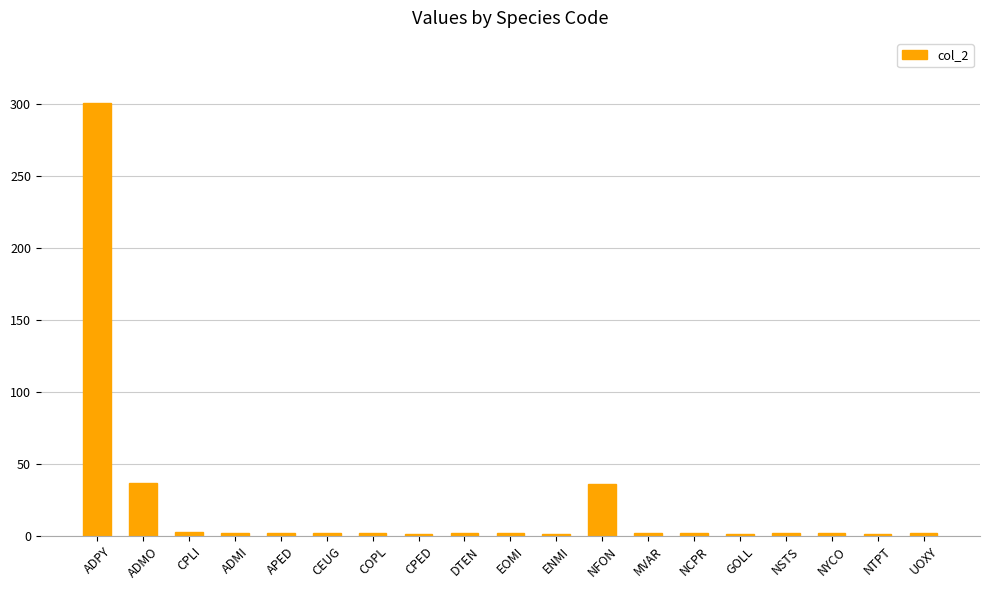

Are the bars grouped side by side (vs. stacked)?

No